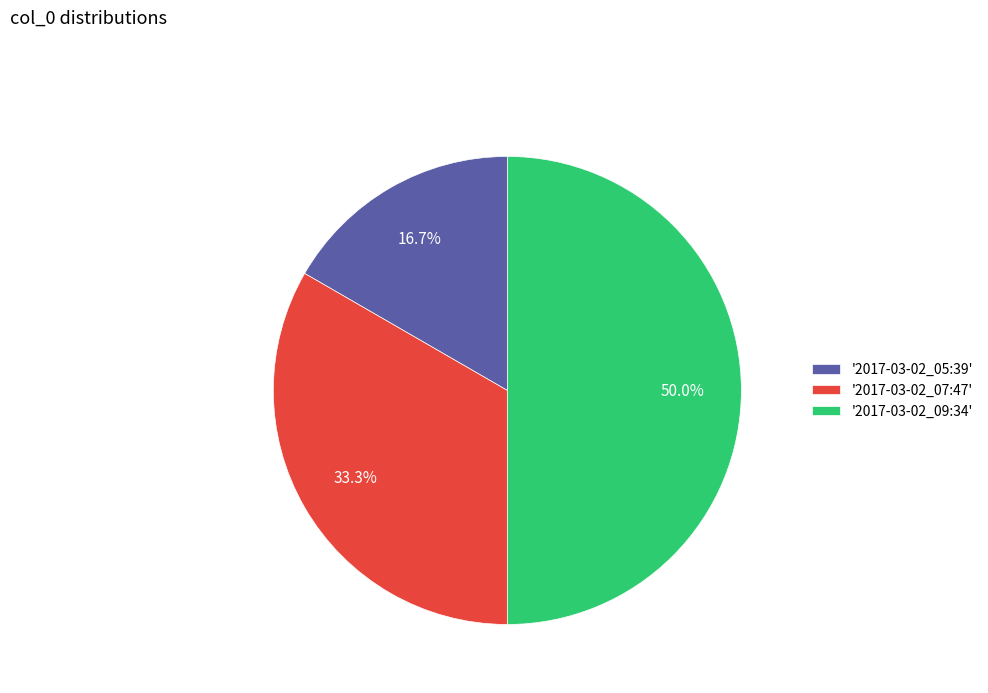

Approximately how many times larger is the value at '2017-03-02_09:34' compared to '2017-03-02_07:47'?

1.5